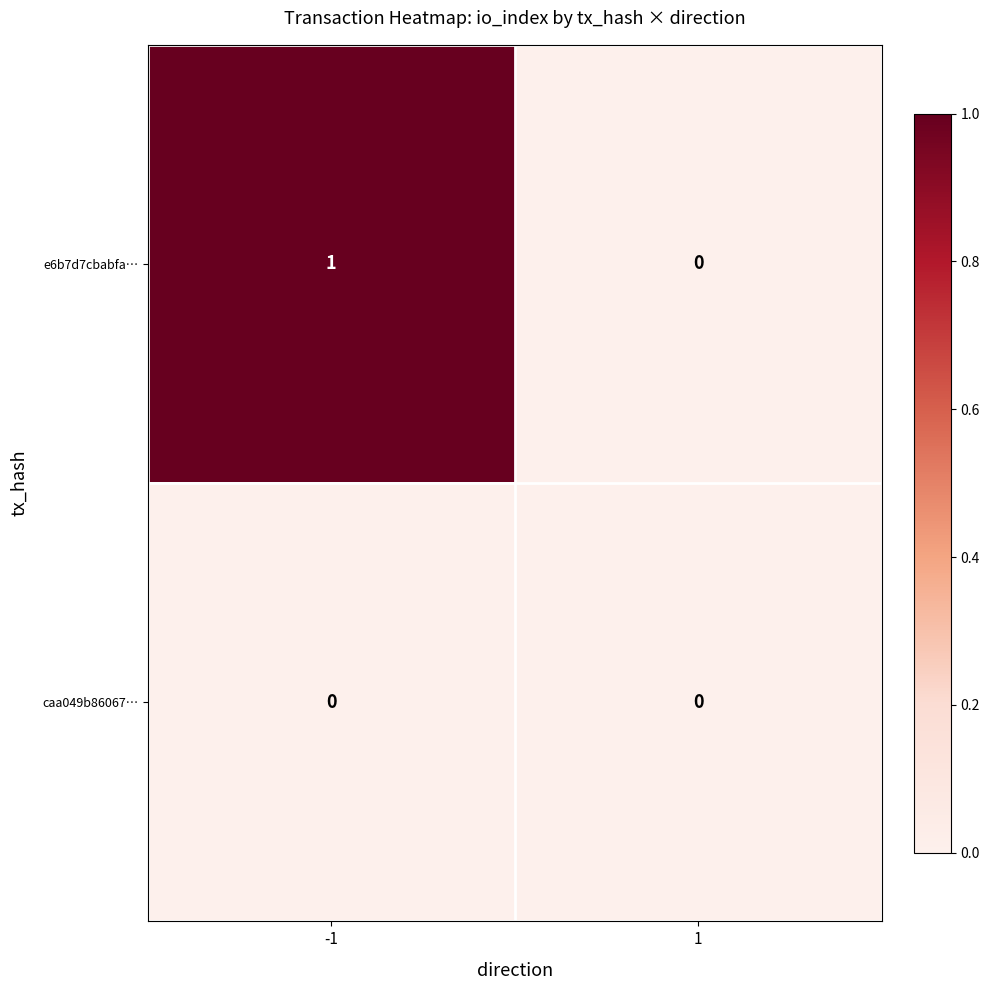

Reading left to right, what are all the values shown in this chart?

e6b7d7cbabfa…: 1	0
caa049b86067…: 0	0